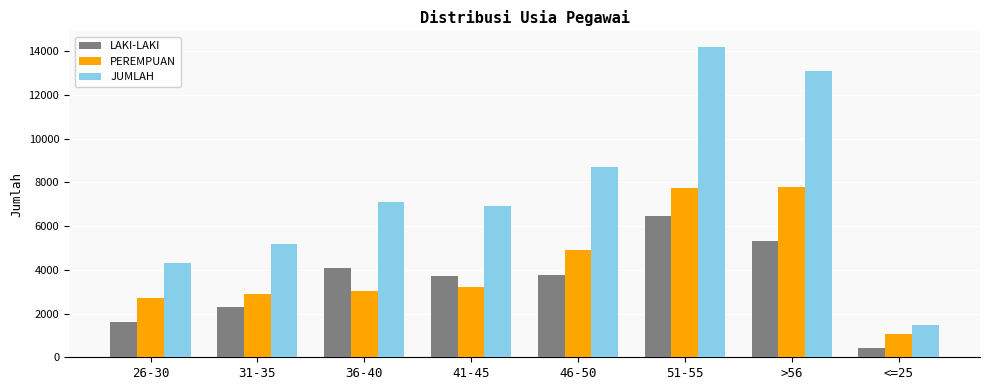

Which series has the widest spread of values?

JUMLAH